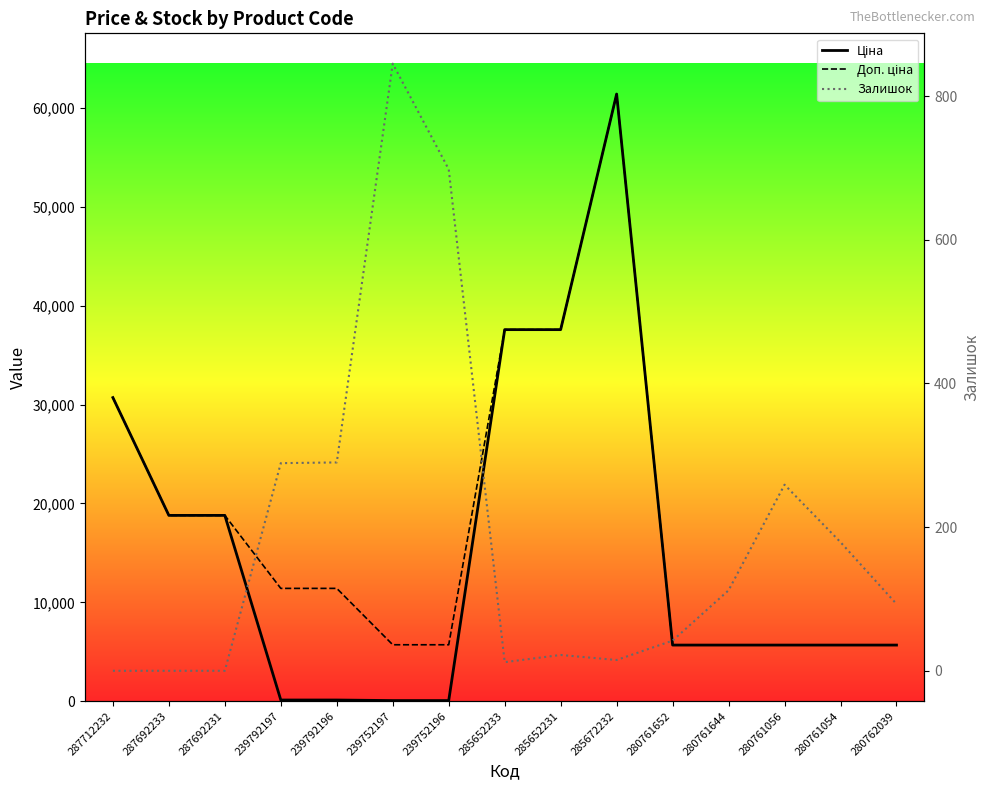

What is the difference between the highest and lowest values at 239792196?

11295.9